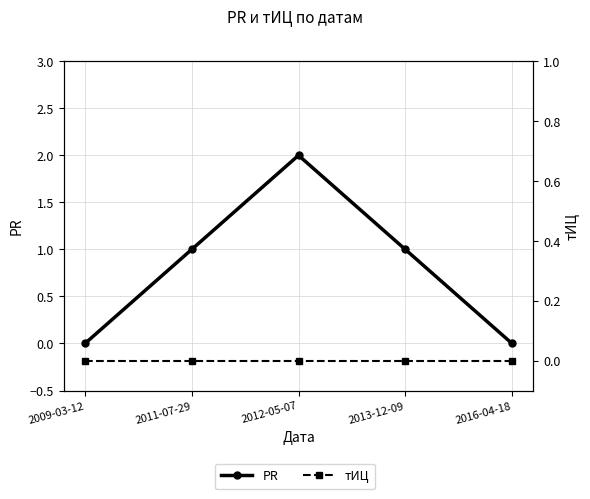

Which category has the lowest value in the тИЦ series?

2009-03-12